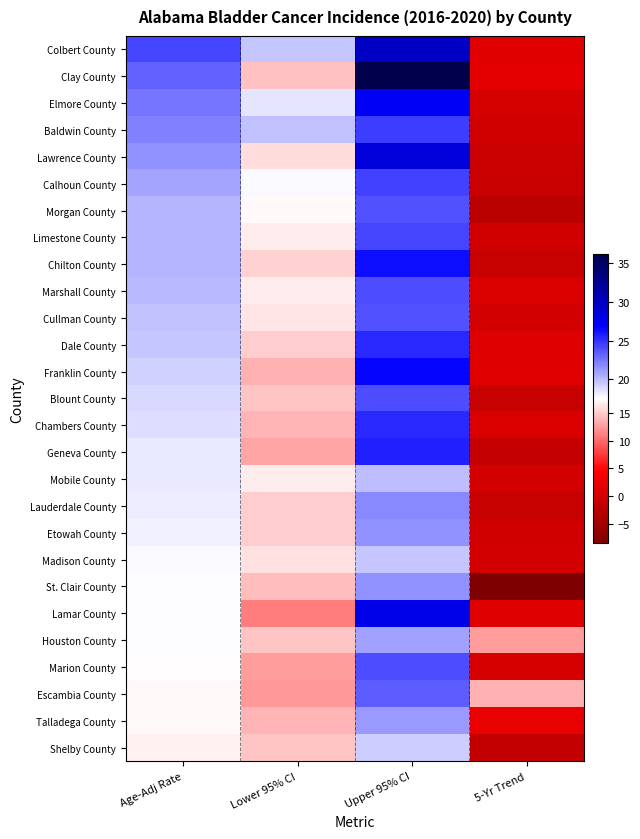

Reading right to left, extract all data points from this chart.

Colbert County: 5-Yr Trend=1.6	Upper 95% CI=29.9	Lower 95% CI=19.7	Age-Adj Rate=24.3
Clay County: 5-Yr Trend=2.1	Upper 95% CI=36.2	Lower 95% CI=14.5	Age-Adj Rate=23.3
Elmore County: 5-Yr Trend=0.5	Upper 95% CI=27.4	Lower 95% CI=18.5	Age-Adj Rate=22.6
Baldwin County: 5-Yr Trend=0.0	Upper 95% CI=24.6	Lower 95% CI=19.8	Age-Adj Rate=22.1
Lawrence County: 5-Yr Trend=-0.6	Upper 95% CI=28.7	Lower 95% CI=15.9	Age-Adj Rate=21.5
Calhoun County: 5-Yr Trend=-0.7	Upper 95% CI=24.5	Lower 95% CI=17.7	Age-Adj Rate=20.9
Morgan County: 5-Yr Trend=-2.3	Upper 95% CI=23.9	Lower 95% CI=17.2	Age-Adj Rate=20.3
Limestone County: 5-Yr Trend=0.0	Upper 95% CI=24.3	Lower 95% CI=16.7	Age-Adj Rate=20.2
Chilton County: 5-Yr Trend=-1.0	Upper 95% CI=26.3	Lower 95% CI=15.2	Age-Adj Rate=20.2
Marshall County: 5-Yr Trend=1.0	Upper 95% CI=24.0	Lower 95% CI=16.7	Age-Adj Rate=20.1
Cullman County: 5-Yr Trend=0.2	Upper 95% CI=23.9	Lower 95% CI=16.2	Age-Adj Rate=19.8
Dale County: 5-Yr Trend=1.4	Upper 95% CI=25.4	Lower 95% CI=15.0	Age-Adj Rate=19.6
Franklin County: 5-Yr Trend=1.6	Upper 95% CI=26.6	Lower 95% CI=13.6	Age-Adj Rate=19.2
Blount County: 5-Yr Trend=-0.9	Upper 95% CI=24.0	Lower 95% CI=14.7	Age-Adj Rate=18.9
Chambers County: 5-Yr Trend=1.0	Upper 95% CI=25.4	Lower 95% CI=13.7	Age-Adj Rate=18.8
Geneva County: 5-Yr Trend=-1.2	Upper 95% CI=25.6	Lower 95% CI=12.9	Age-Adj Rate=18.3
Mobile County: 5-Yr Trend=0.3	Upper 95% CI=20.0	Lower 95% CI=16.6	Age-Adj Rate=18.3
Lauderdale County: 5-Yr Trend=-1.1	Upper 95% CI=21.8	Lower 95% CI=15.1	Age-Adj Rate=18.2
Etowah County: 5-Yr Trend=0.1	Upper 95% CI=21.6	Lower 95% CI=15.0	Age-Adj Rate=18.1
Madison County: 5-Yr Trend=0.2	Upper 95% CI=19.7	Lower 95% CI=16.1	Age-Adj Rate=17.8
St. Clair County: 5-Yr Trend=-8.4	Upper 95% CI=21.5	Lower 95% CI=14.3	Age-Adj Rate=17.6
Lamar County: 5-Yr Trend=1.4	Upper 95% CI=28.0	Lower 95% CI=10.9	Age-Adj Rate=17.6
Houston County: 5-Yr Trend=12.6	Upper 95% CI=21.0	Lower 95% CI=14.6	Age-Adj Rate=17.6
Marion County: 5-Yr Trend=0.6	Upper 95% CI=24.0	Lower 95% CI=12.6	Age-Adj Rate=17.5
Escambia County: 5-Yr Trend=13.6	Upper 95% CI=23.5	Lower 95% CI=12.4	Age-Adj Rate=17.2
Talladega County: 5-Yr Trend=2.4	Upper 95% CI=21.3	Lower 95% CI=13.7	Age-Adj Rate=17.2
Shelby County: 5-Yr Trend=-1.5	Upper 95% CI=19.4	Lower 95% CI=14.7	Age-Adj Rate=16.9